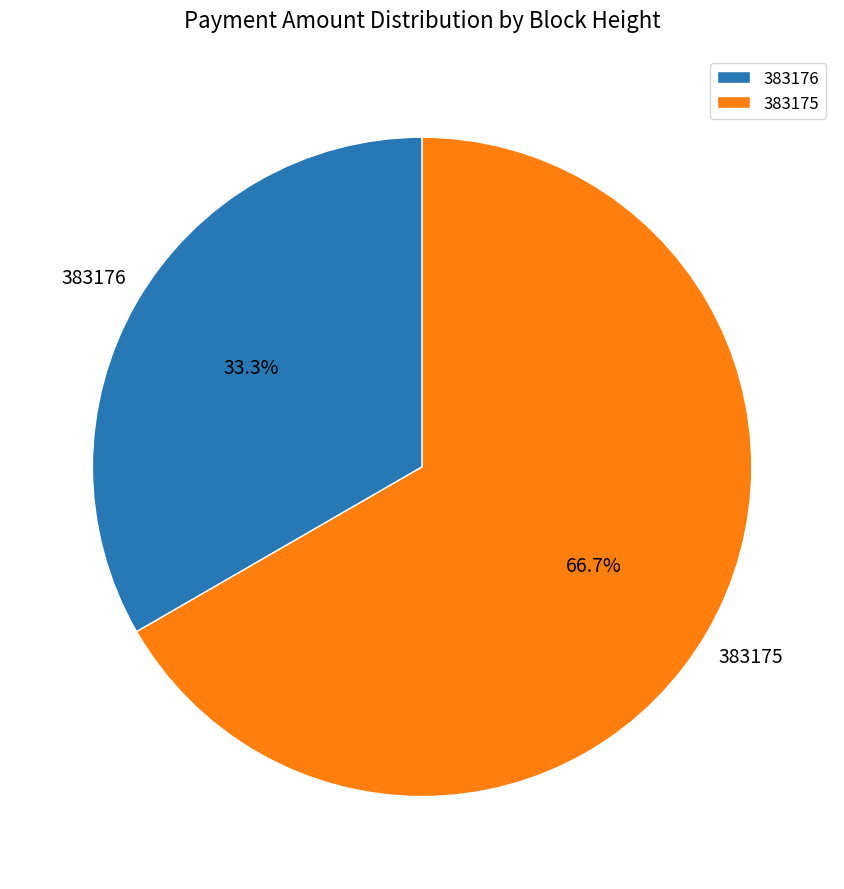

Is it true that 383176 is 41% of the pie?

False